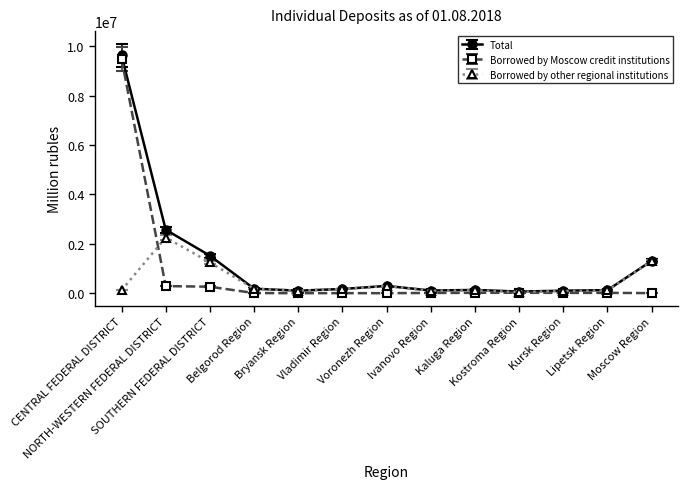

What is the difference between the second highest and minimum values in the Total series?

2501138